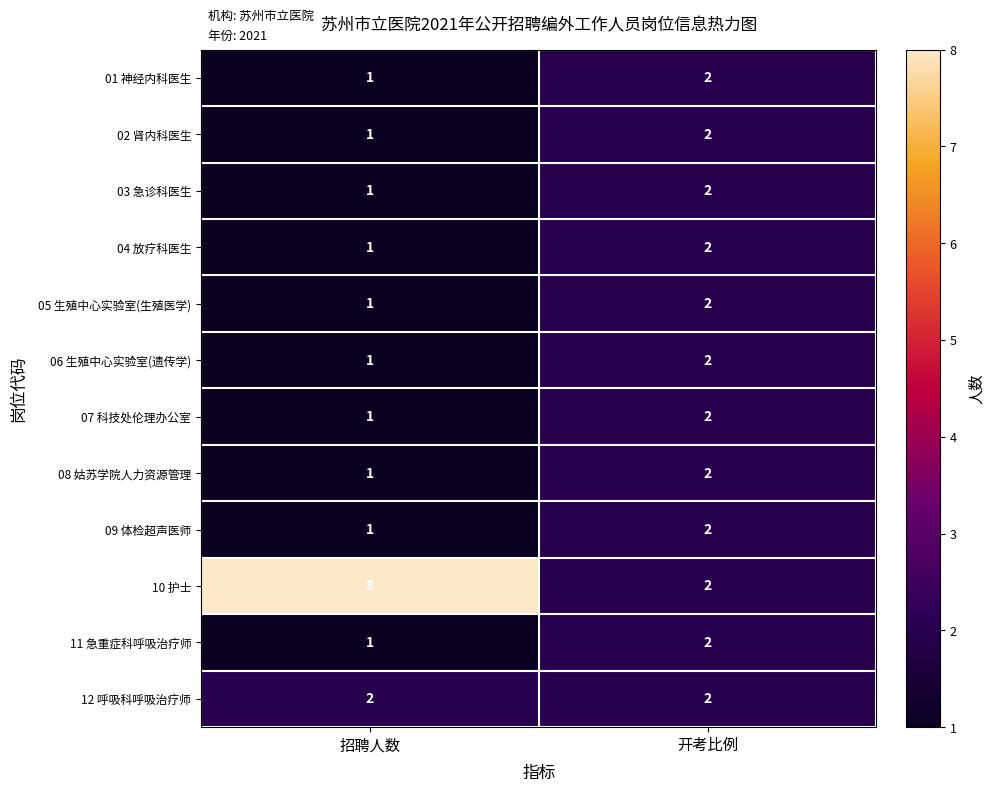

Which category has the lowest value in the 01 神经内科医生 series?

招聘人数